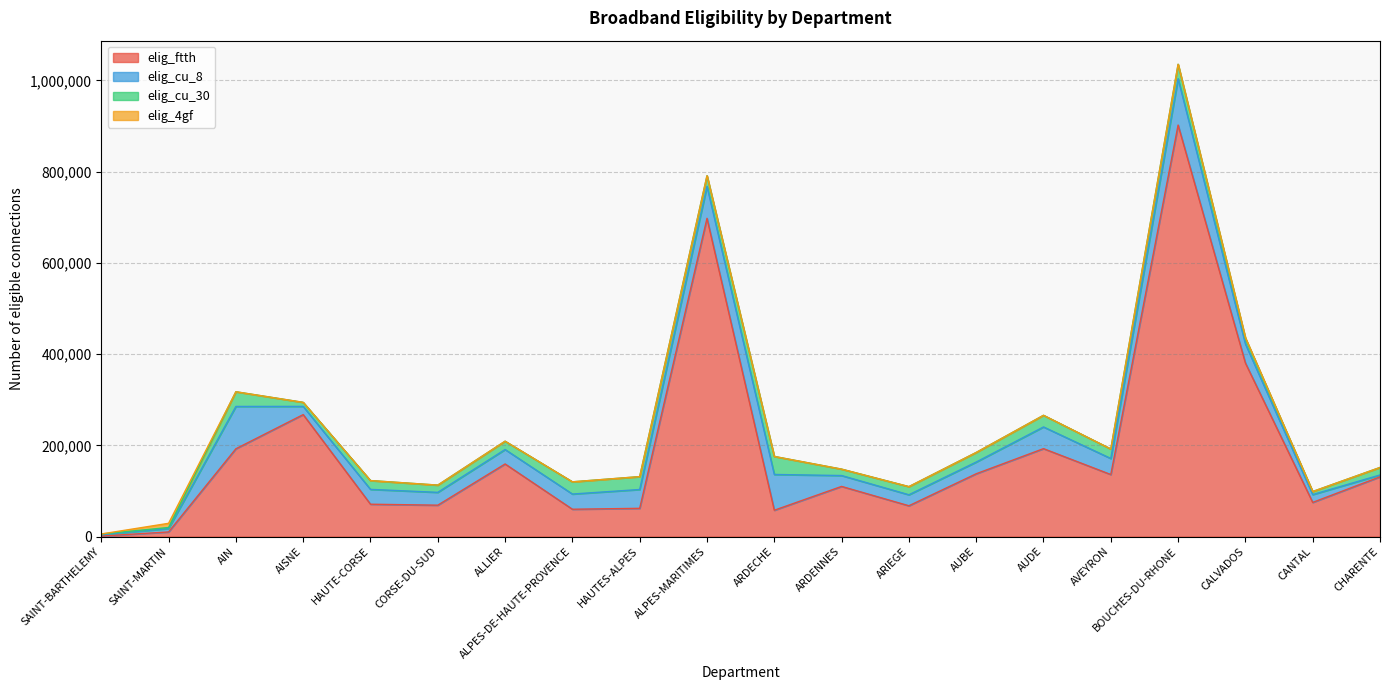

What position from the right is ALLIER?

14